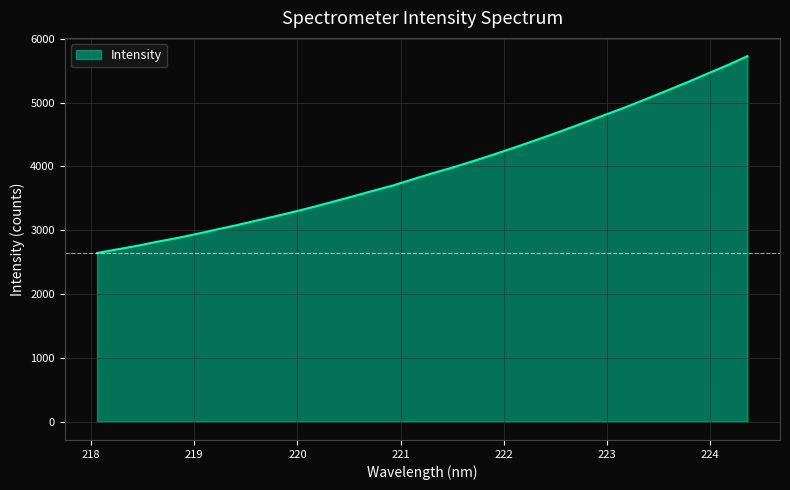

What is the greatest value displayed?

5729.1